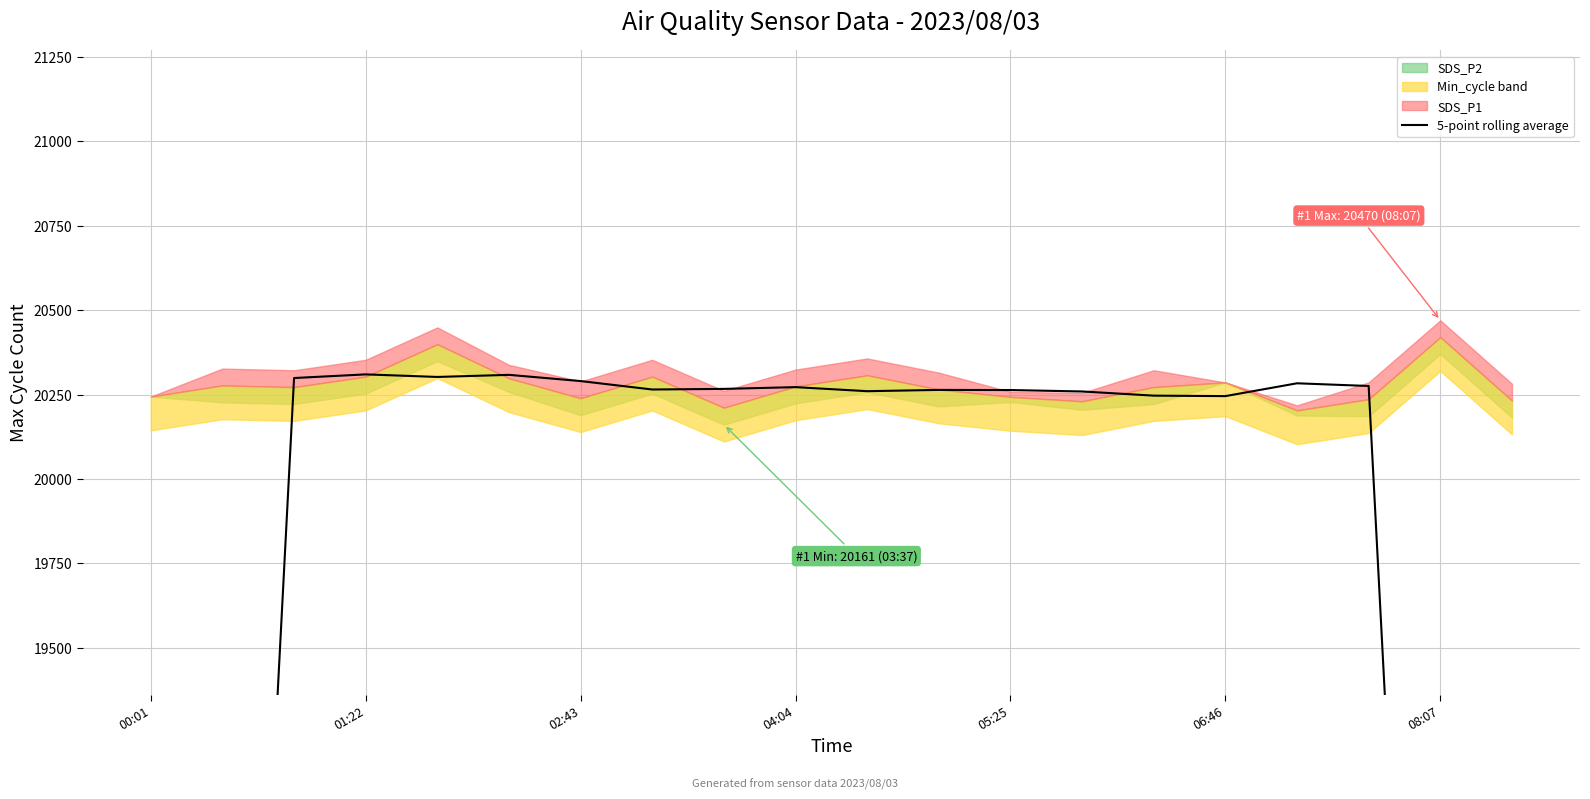

What is the ratio of the value at 16 to the value at 14?

1.0